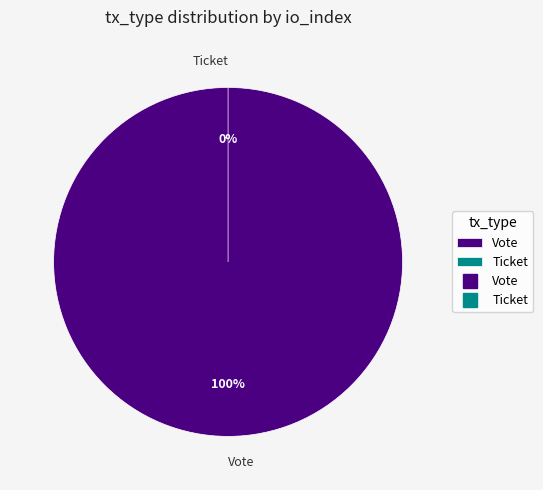

What is the change in value from Vote to Ticket?

-1